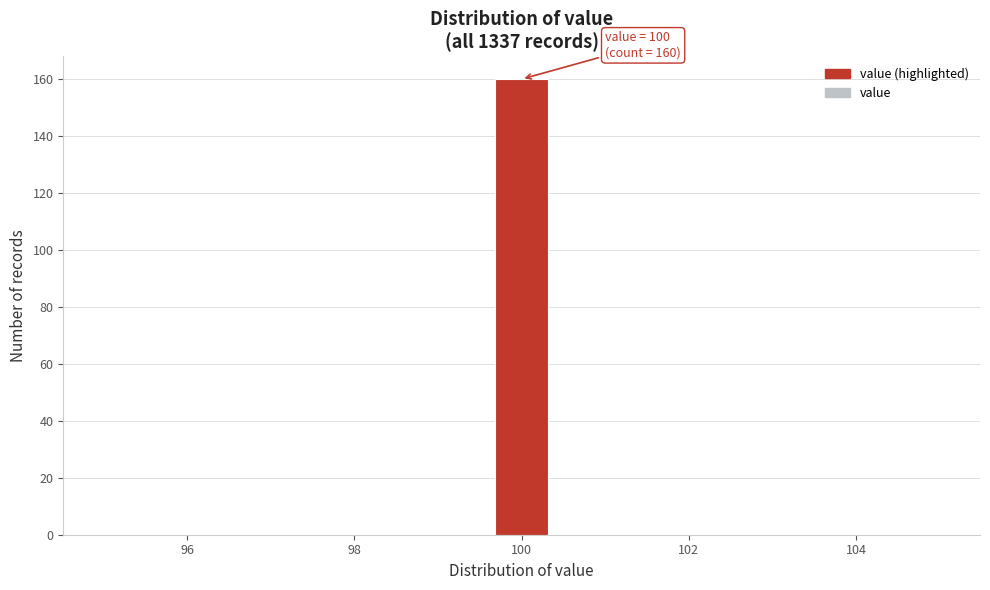

Read against the x-axis, roughly where is the centre of the tallest bar?

100.0